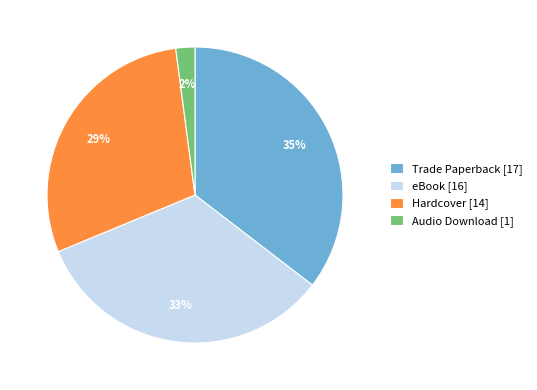

Does Trade Paperback [17] account for over 50% of the chart?

No